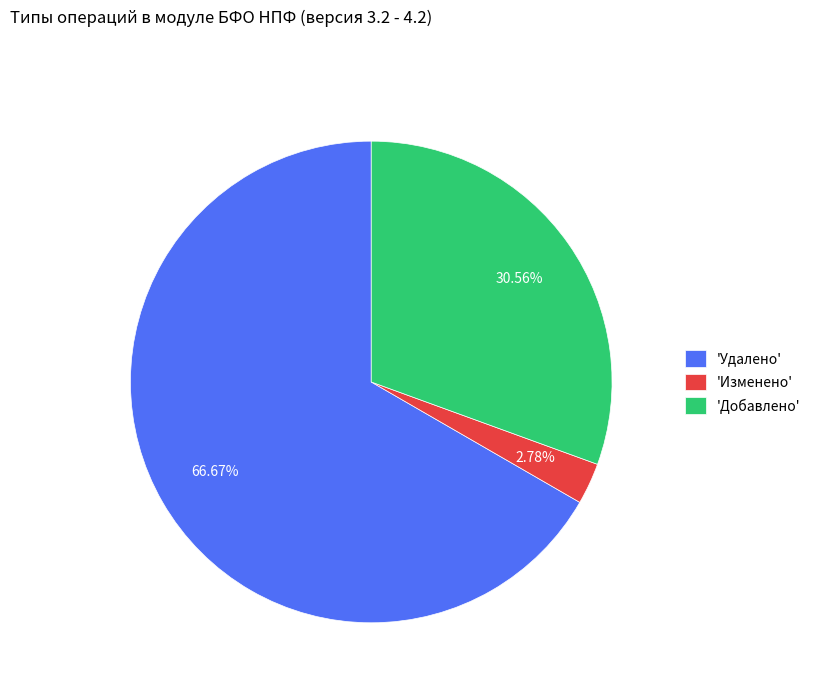

Rank the categories by value from highest to lowest.

'Удалено', 'Добавлено', 'Изменено'